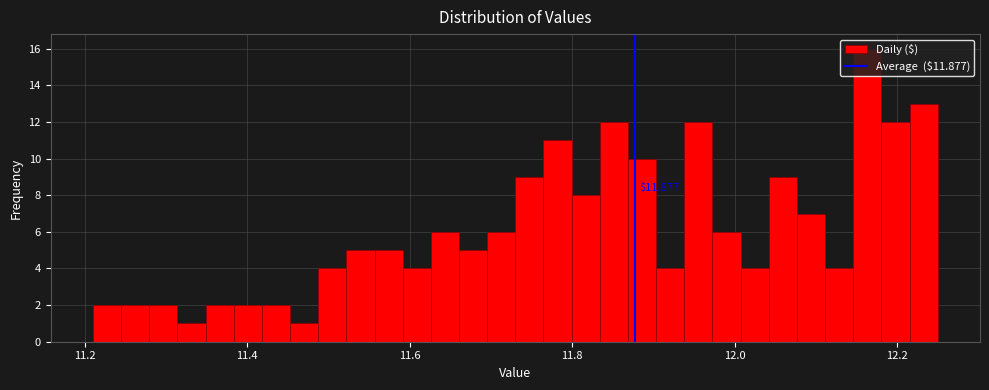

Around what value on the x-axis is the tallest bar? Give the approximate position of its centre, as read against the axis.

12.16